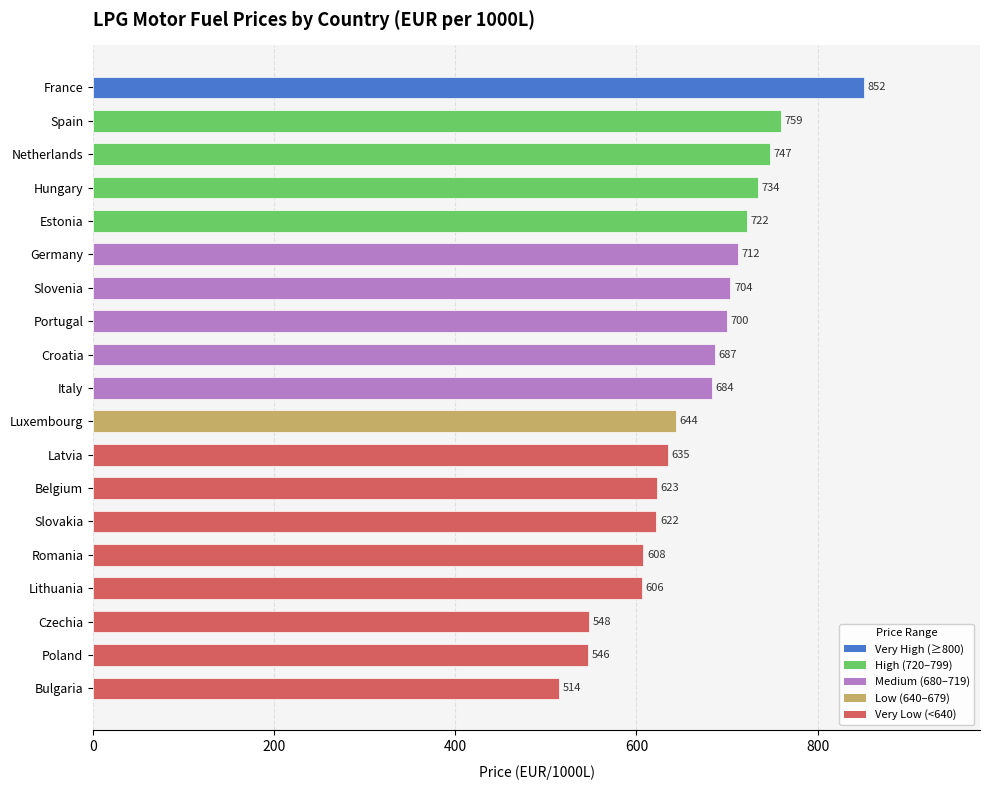

How many values are below 683?

9